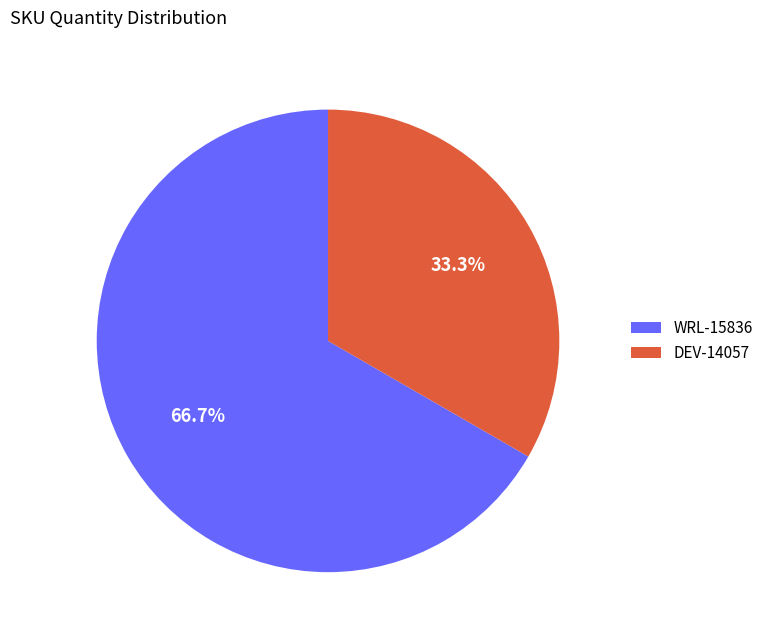

The WRL-15836 slice represents 67% of the pie. True or false?

True